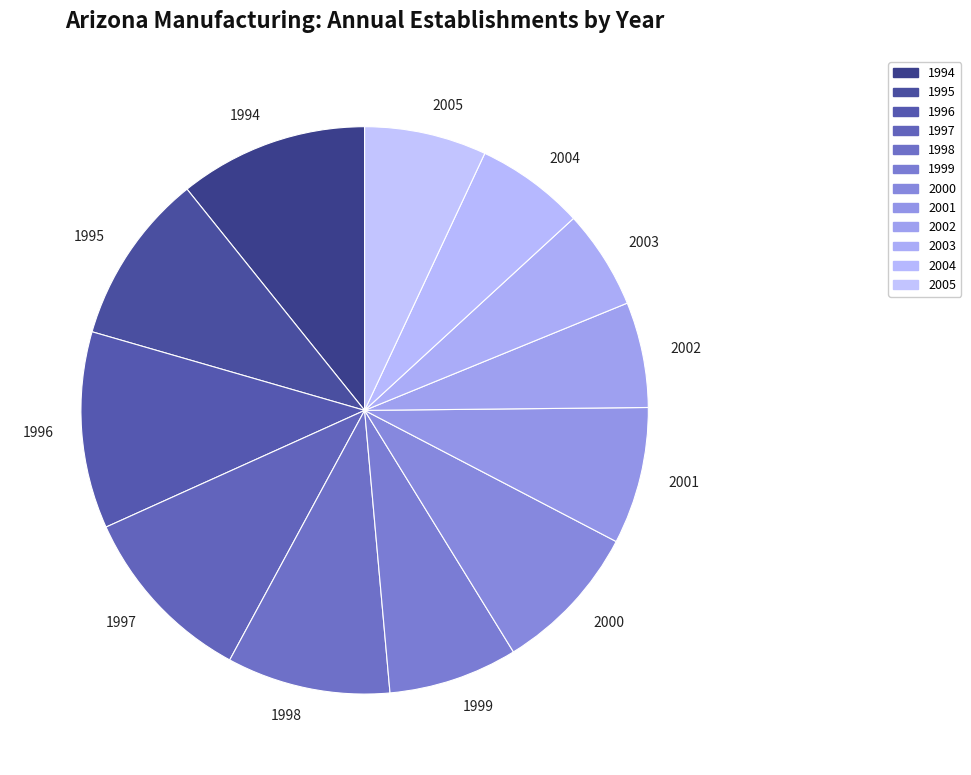

Approximately how many times larger is the value at 1997 compared to 1996?

0.9